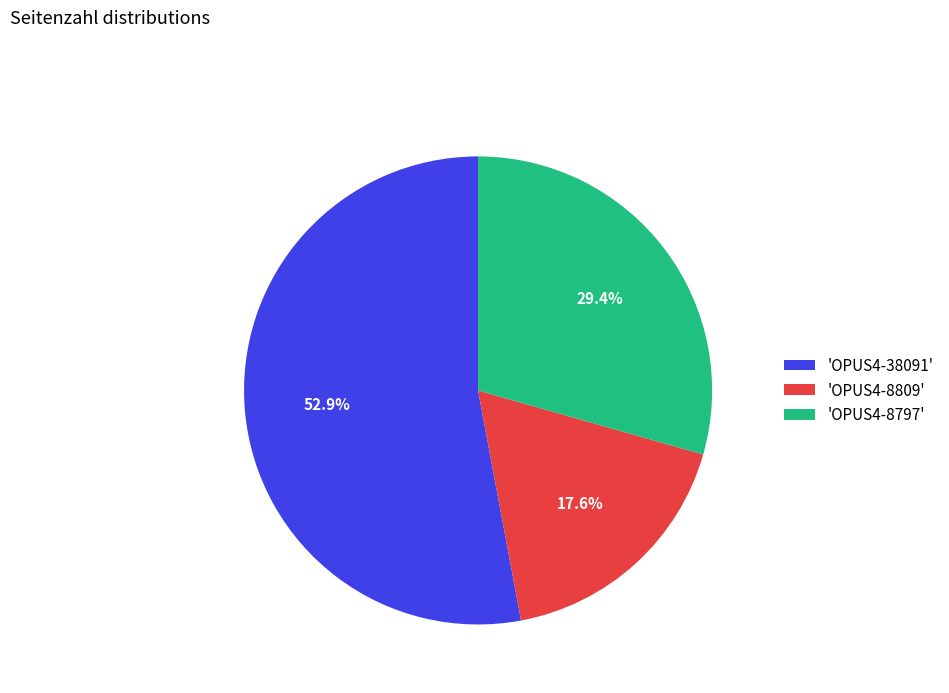

Which has a higher value, 'OPUS4-8797' or 'OPUS4-8809'?

'OPUS4-8797'